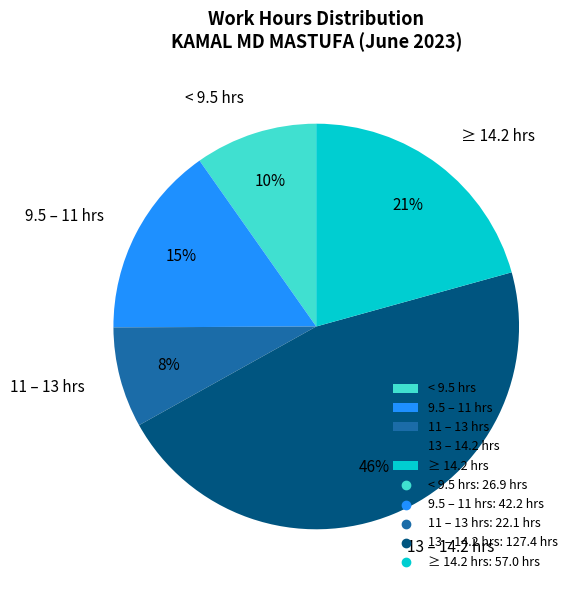

What is the largest slice in the pie chart?

13 – 14.2 hrs